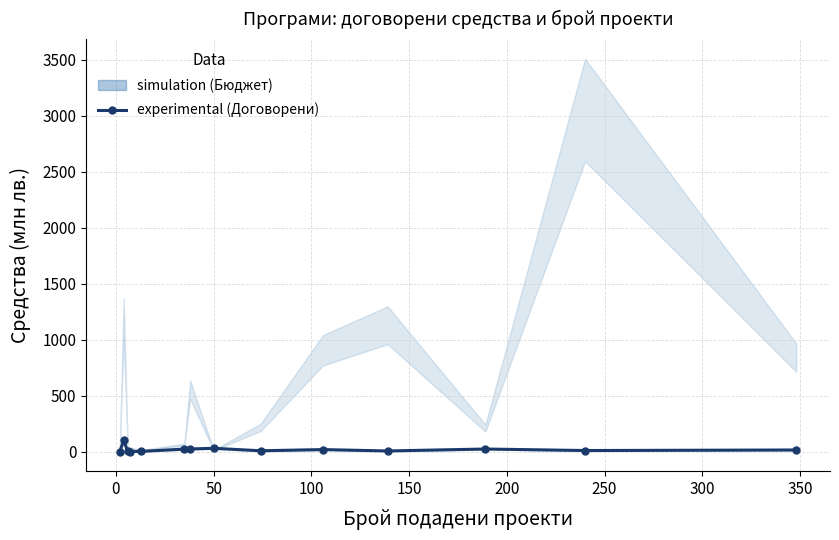

How many lines are shown in the chart?

1